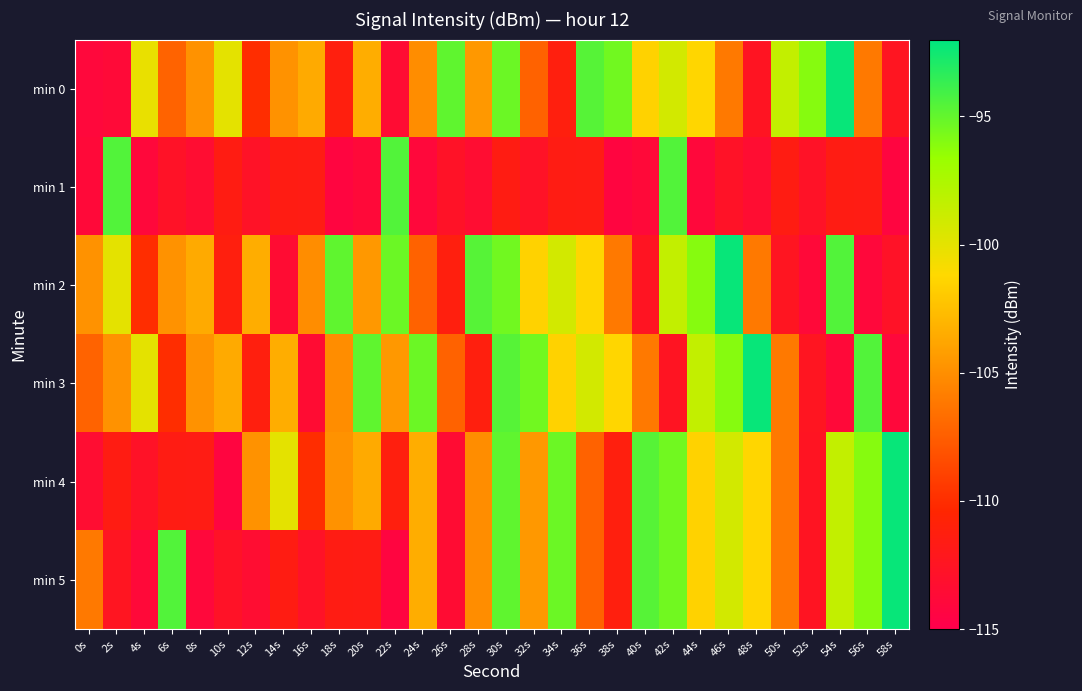

At which category is the sum across all series the highest?

30s